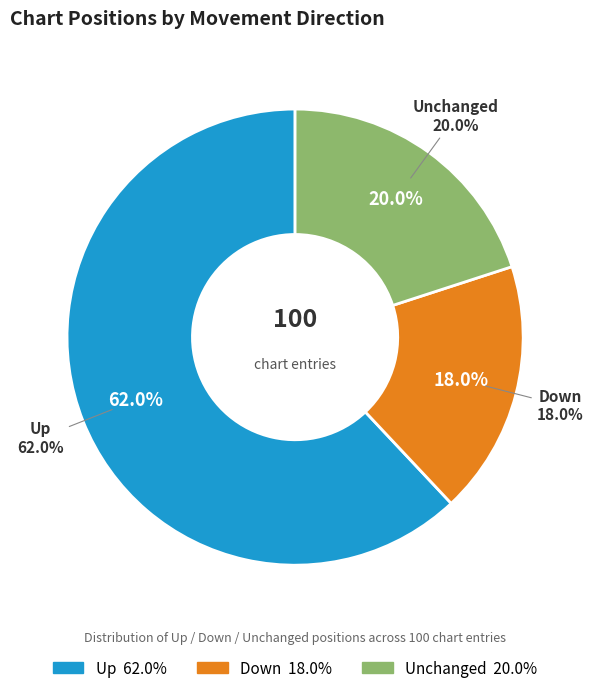

What is the ratio of the value at up to the value at down?

3.4